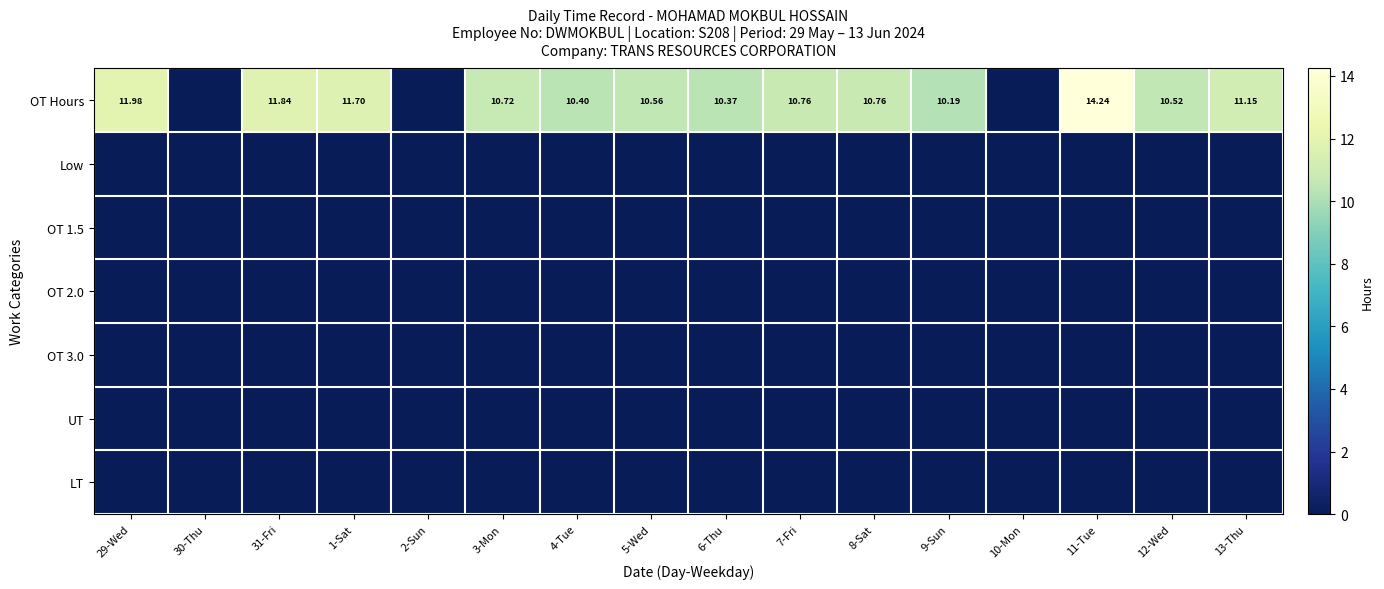

Which series has the largest total across all categories?

OT Hours